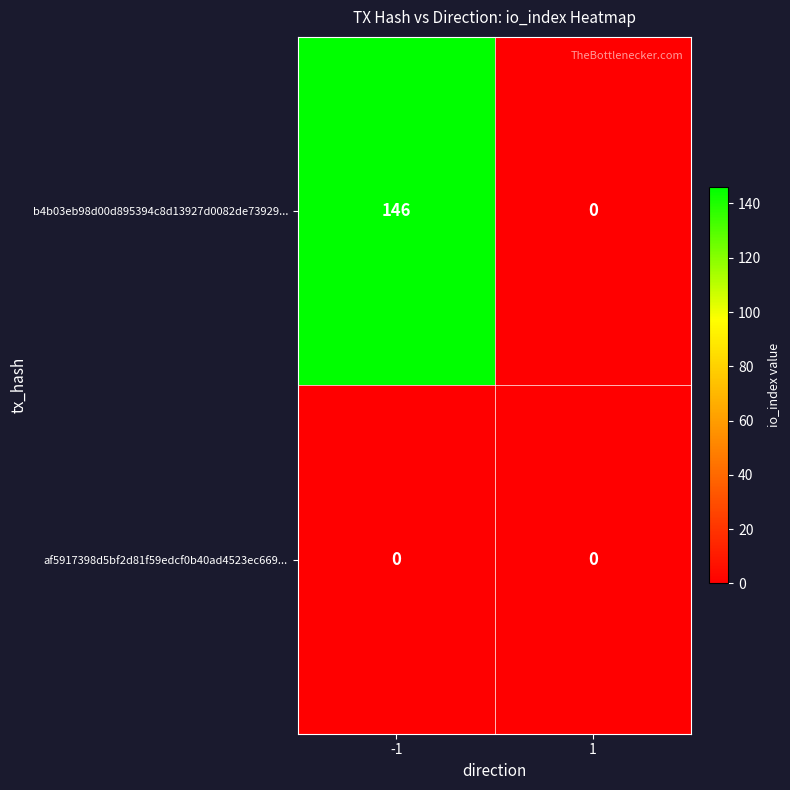

Which series has the widest spread of values?

b4b03eb98d00d895394c8d13927d0082de73929...